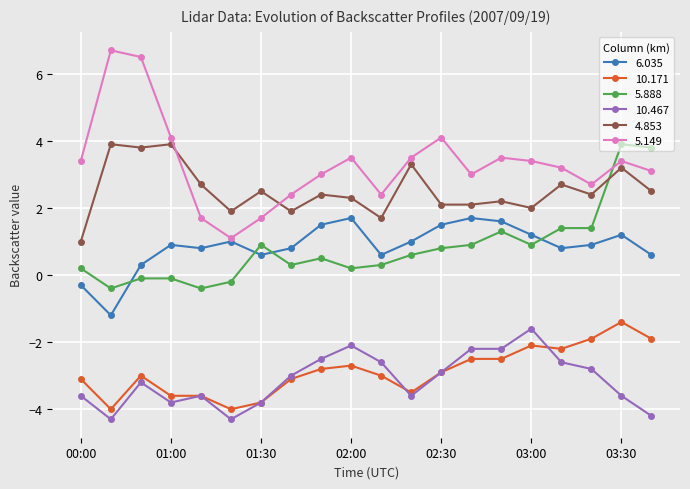

True or false: 6.035 has more than 1 points higher than both neighbors.

True